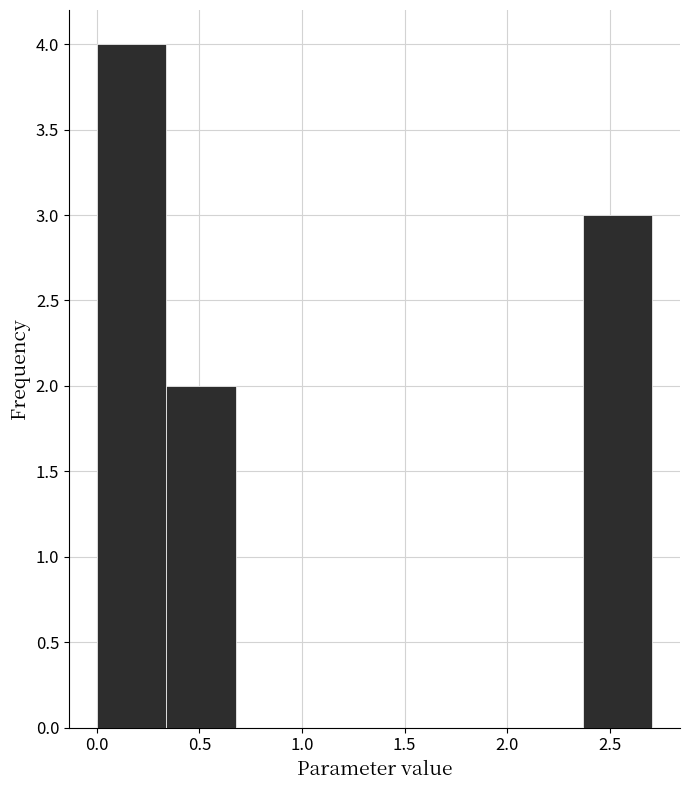

Over which range of the x-axis is the bar tallest?

0.00 to 0.35